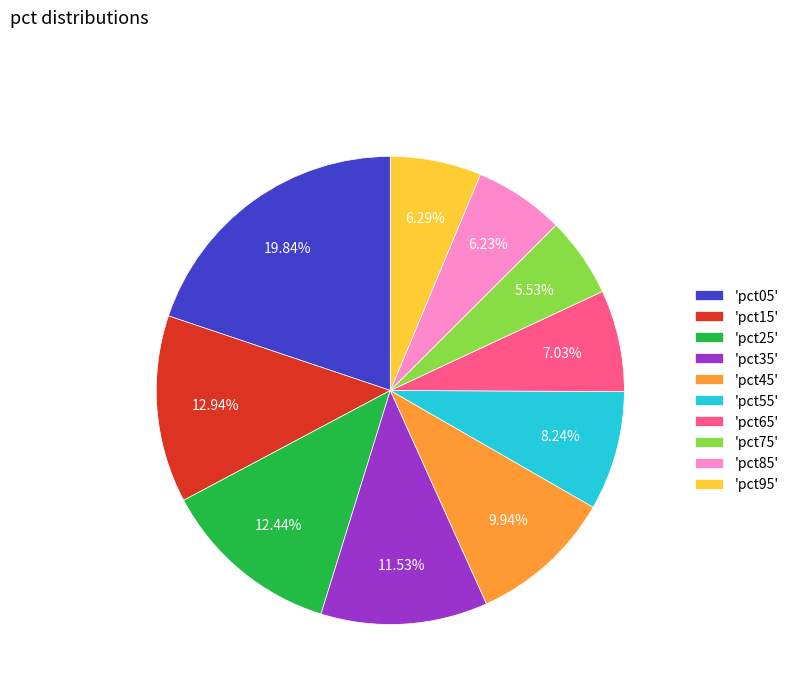

Is the sum of 'pct75' and 'pct05' greater than half?

No